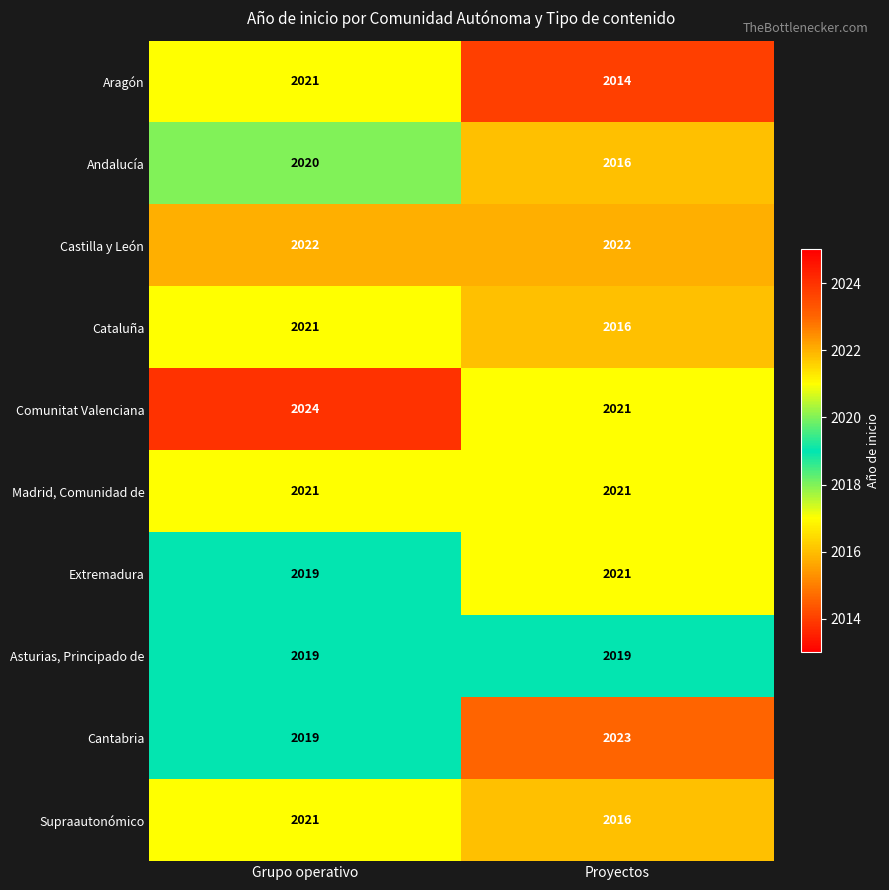

True or false: Aragón has a value of 3577 at Proyectos.

False